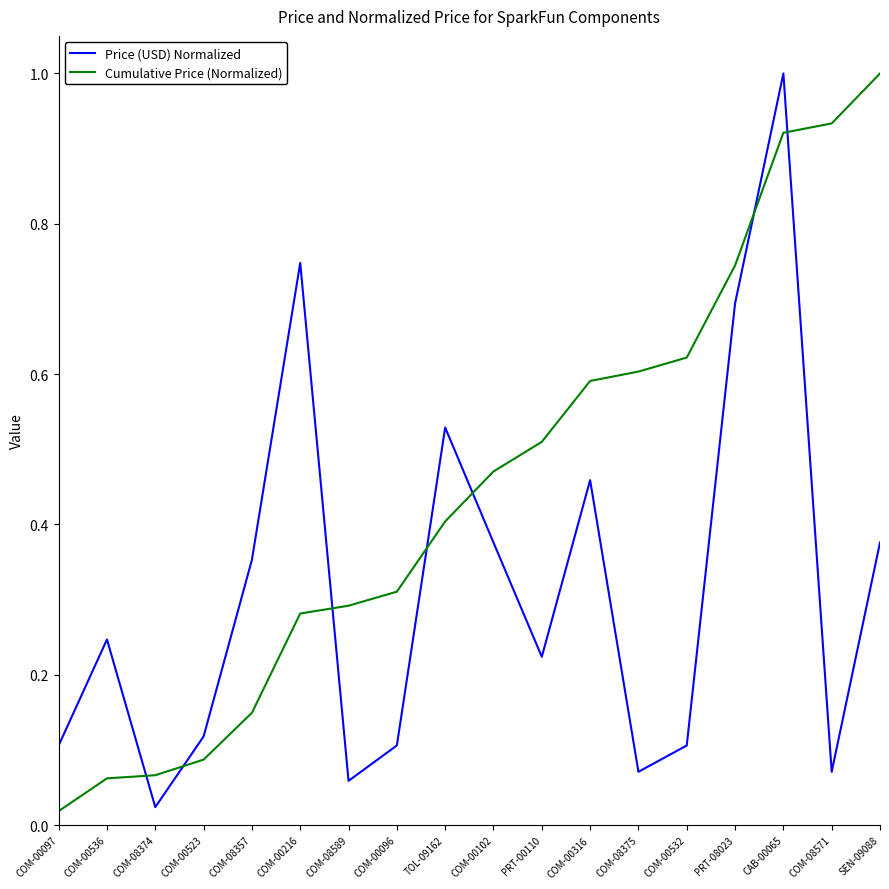

What are all the series names shown in the legend?

Price (USD) Normalized, Cumulative Price (Normalized)